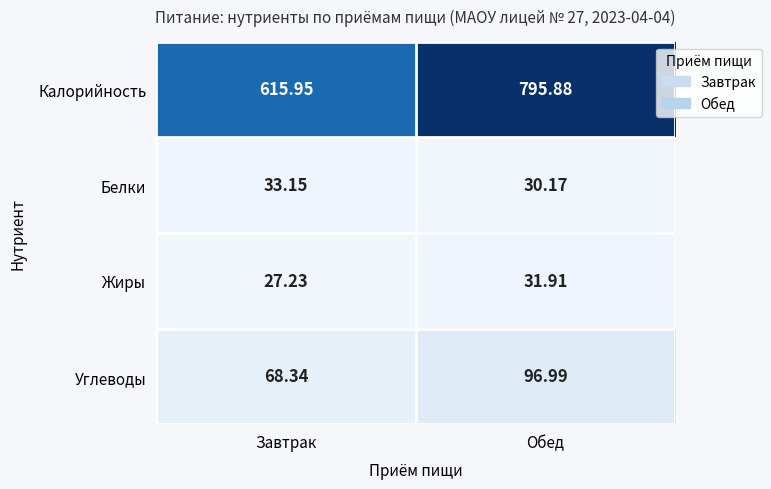

Which category has the lowest value in the Калорийность series?

Завтрак